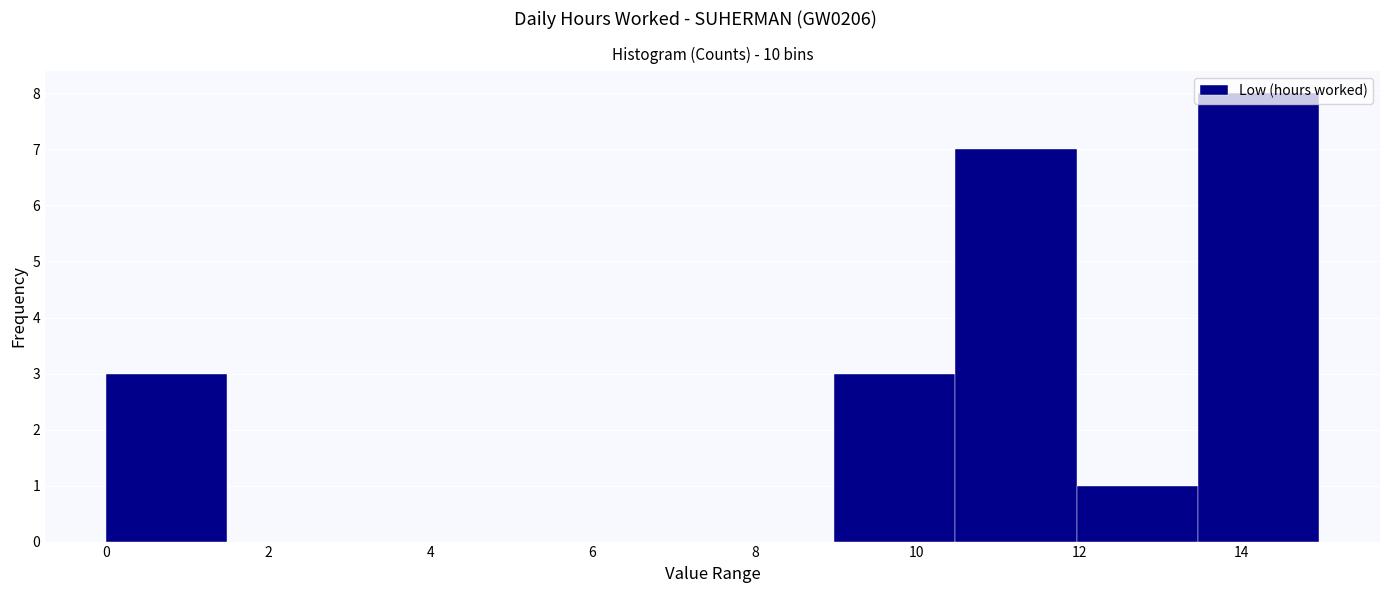

Reading left to right, transcribe this chart: for each bar, give the range it covers on the x-axis and its height. Neither the bar edges nor the heights are printed on the chart, so give them approximately, as read against the axes.

0.0 to 1.4: 3
1.4 to 3.0: 0
3.0 to 4.4: 0
4.4 to 6.0: 0
6.0 to 7.4: 0
7.4 to 9.0: 0
9.0 to 10.4: 3
10.4 to 12.0: 7
12.0 to 13.4: 1
13.4 to 15.0: 8